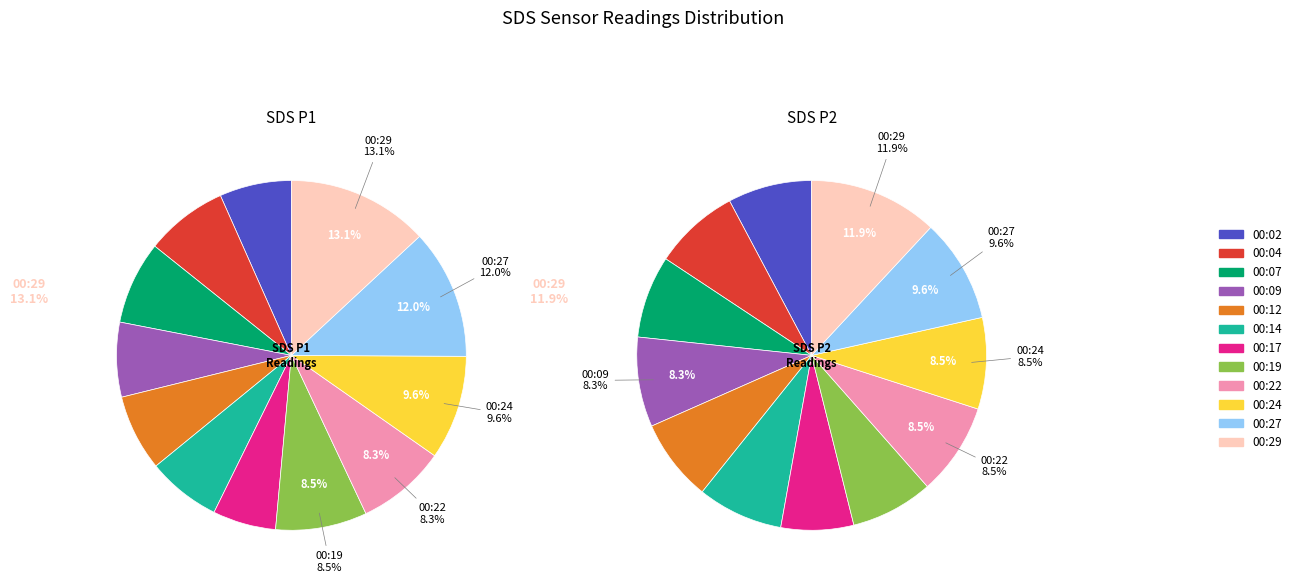

Between 00:07 and 00:09, which series saw the biggest shift?

SDS_P1